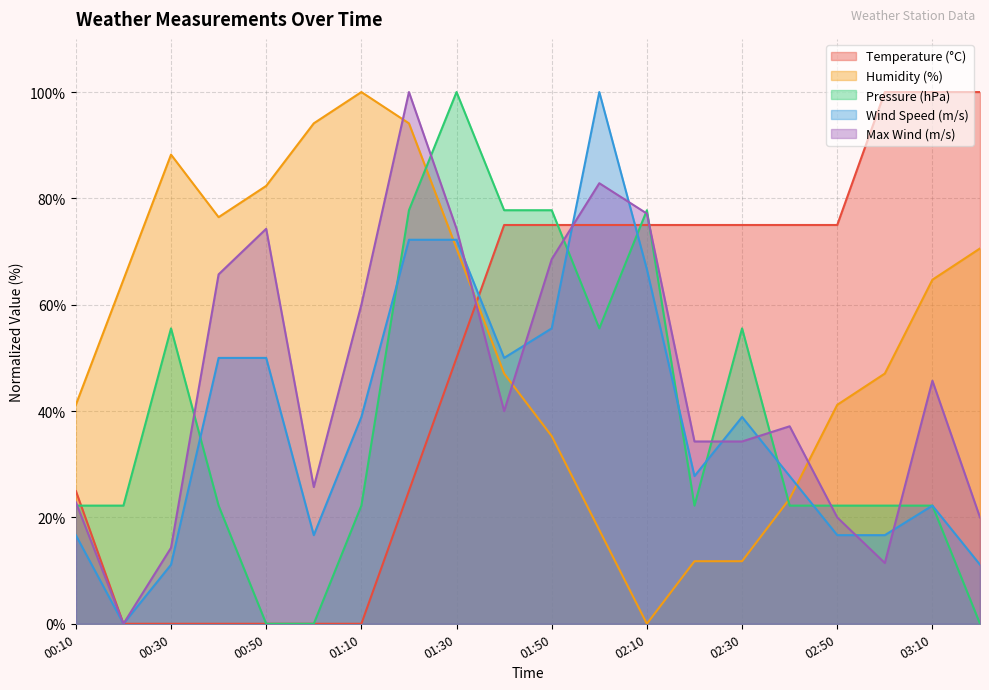

At which label does Humidity (%) reach its peak?

01:10